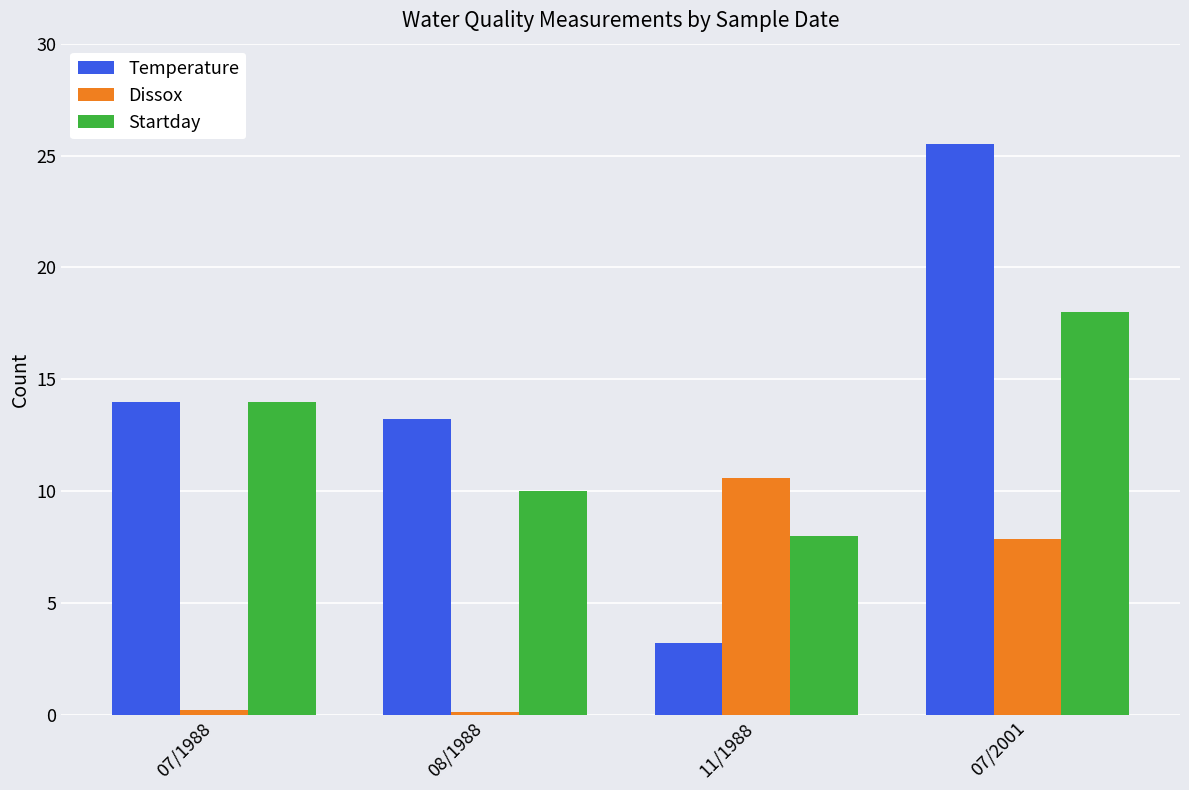

The value of Startday at 07/1988 is 20.6. True or false?

False